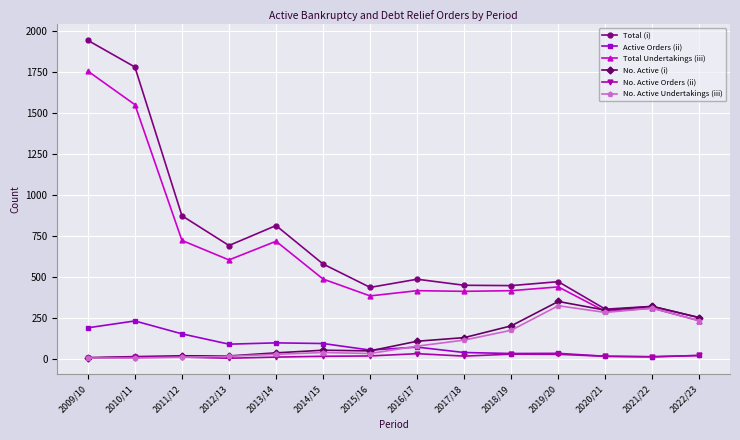

What is the spread (max minus min) of values at 2017/18?

433